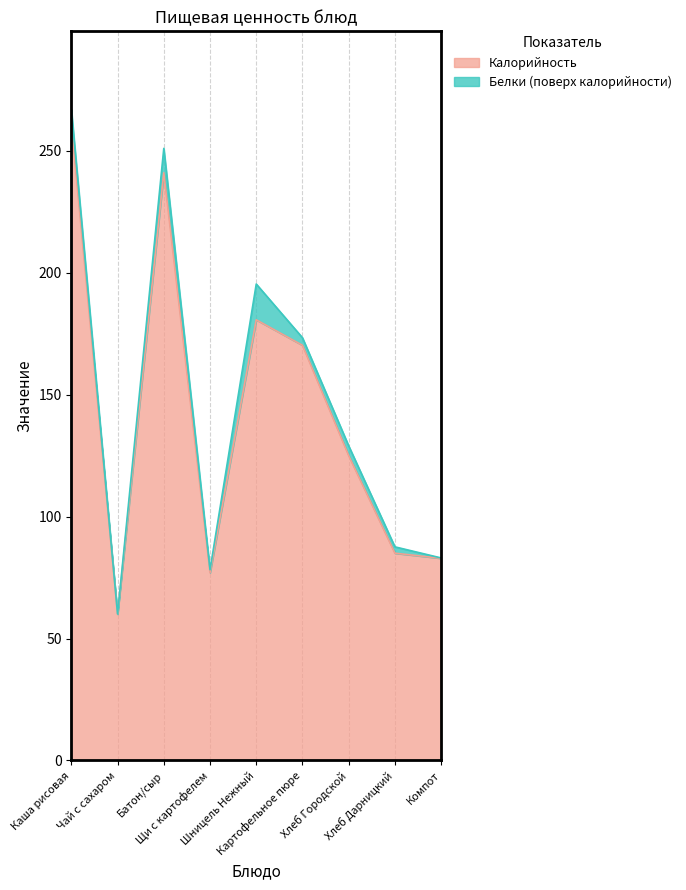

Reading left to right, what are all the values shown in this chart?

261.0	60.0	241.0	77.0	180.7	170.2	125.0	85.0	82.9